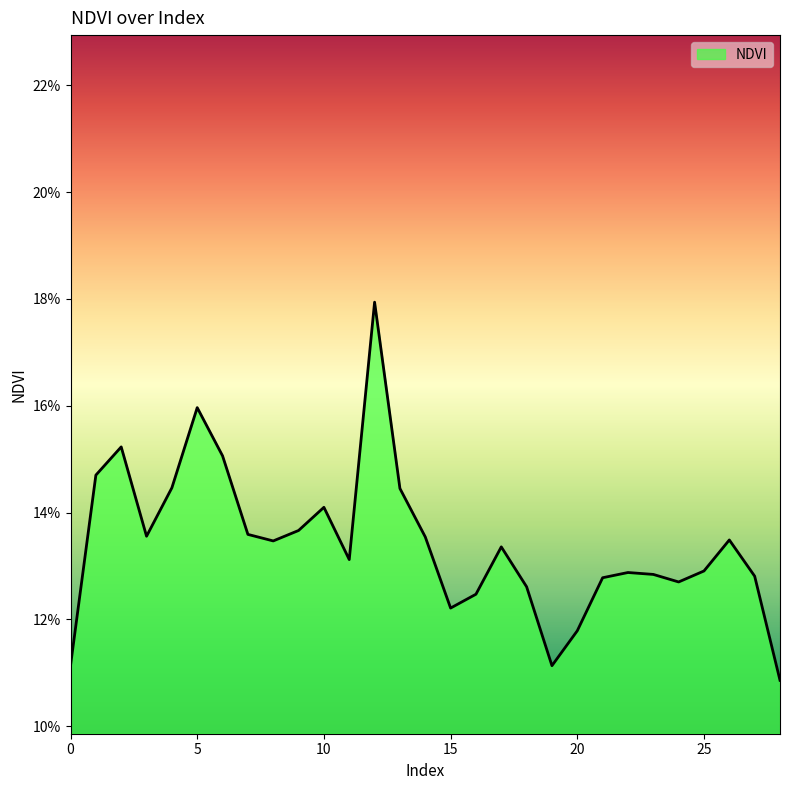

Count the values in the range 0 to 1.

29